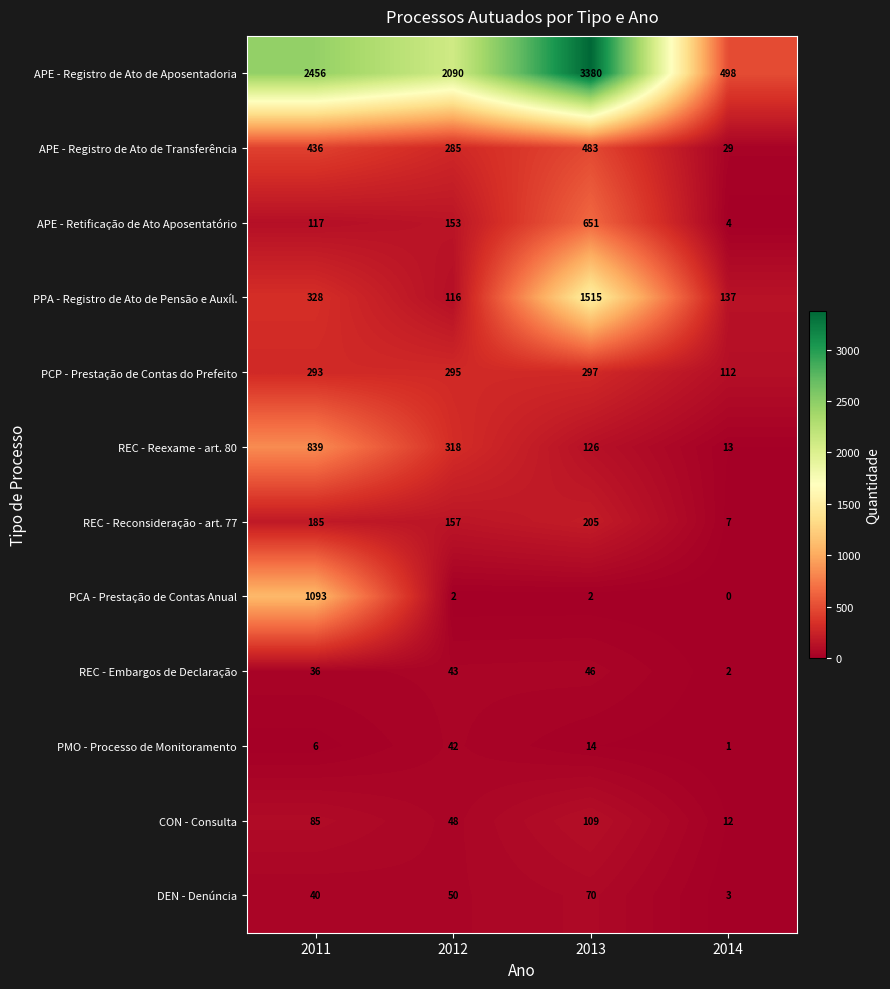

What is the sum of all REC - Reconsideração - art. 77 values?

554